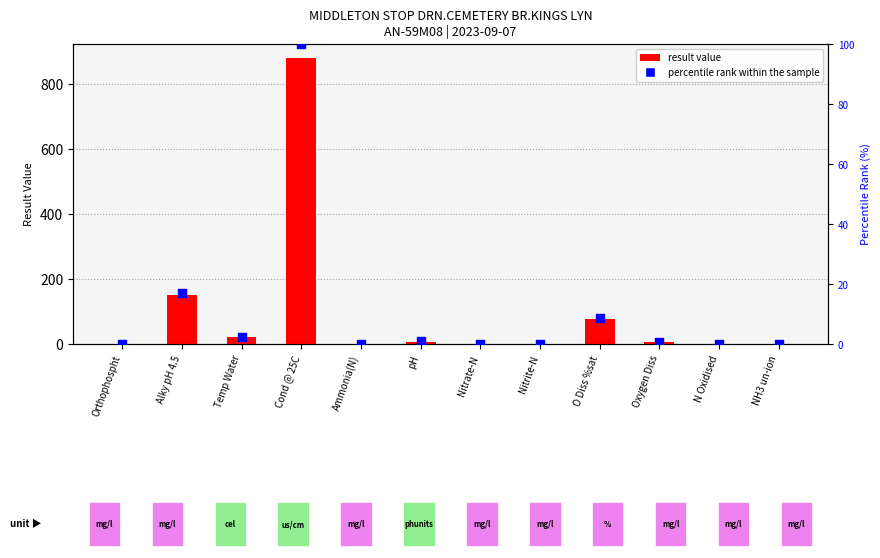

Is the value of percentile rank within the sample at Nitrate-N greater than the value of result value at Cond @ 25C?

No